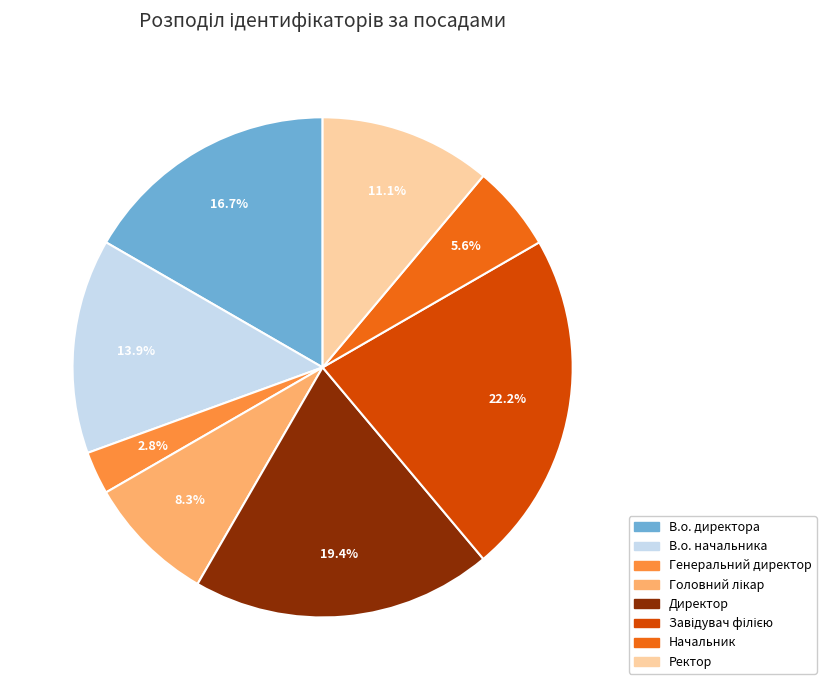

The Директор slice represents 19% of the pie. True or false?

True